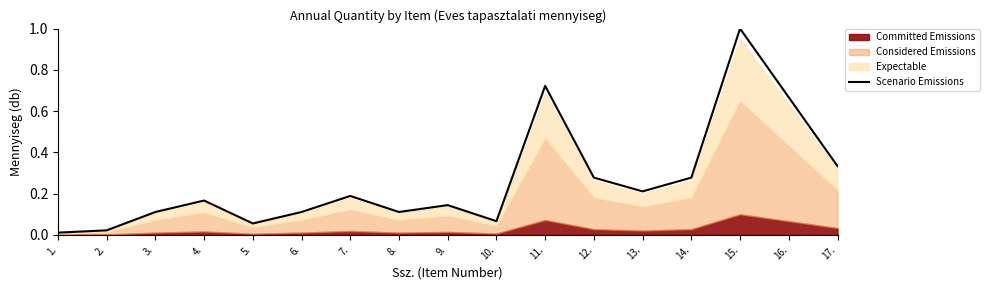

What position from the left is 9.?

9